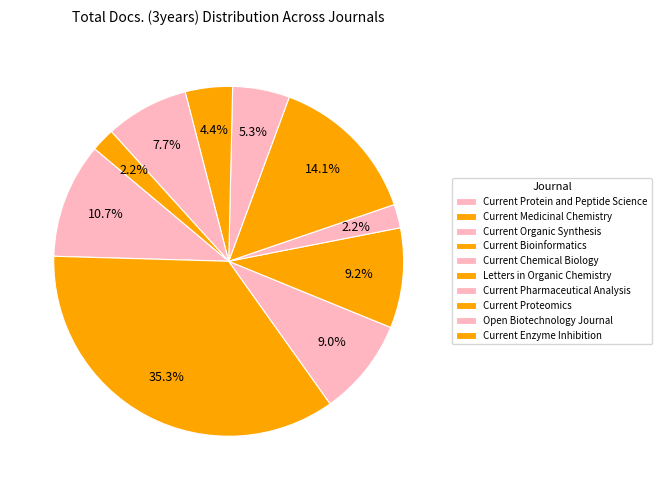

To the nearest percent, what is the difference between the largest and smallest slice percentages?

33%